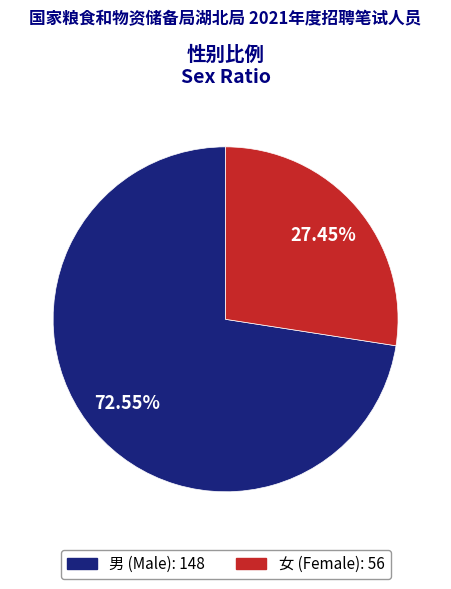

Rank the categories by value from lowest to highest.

女, 男